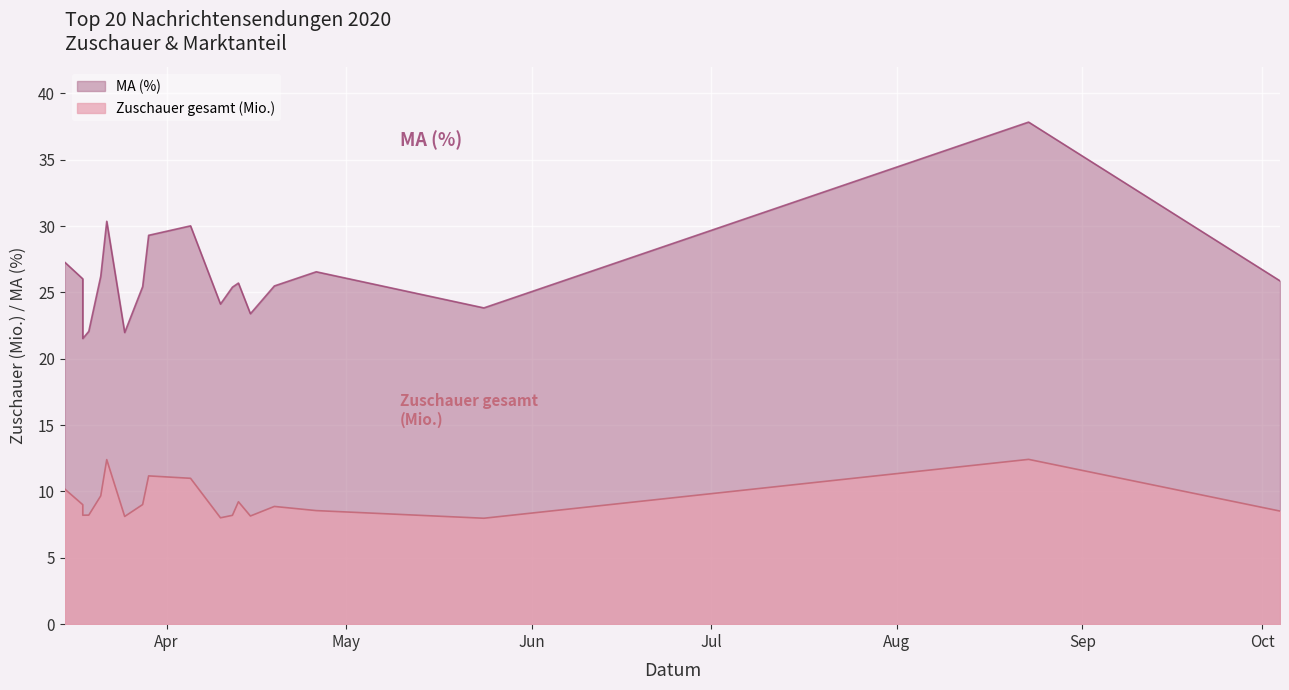

Does the chart display data point markers on the line(s)?

No